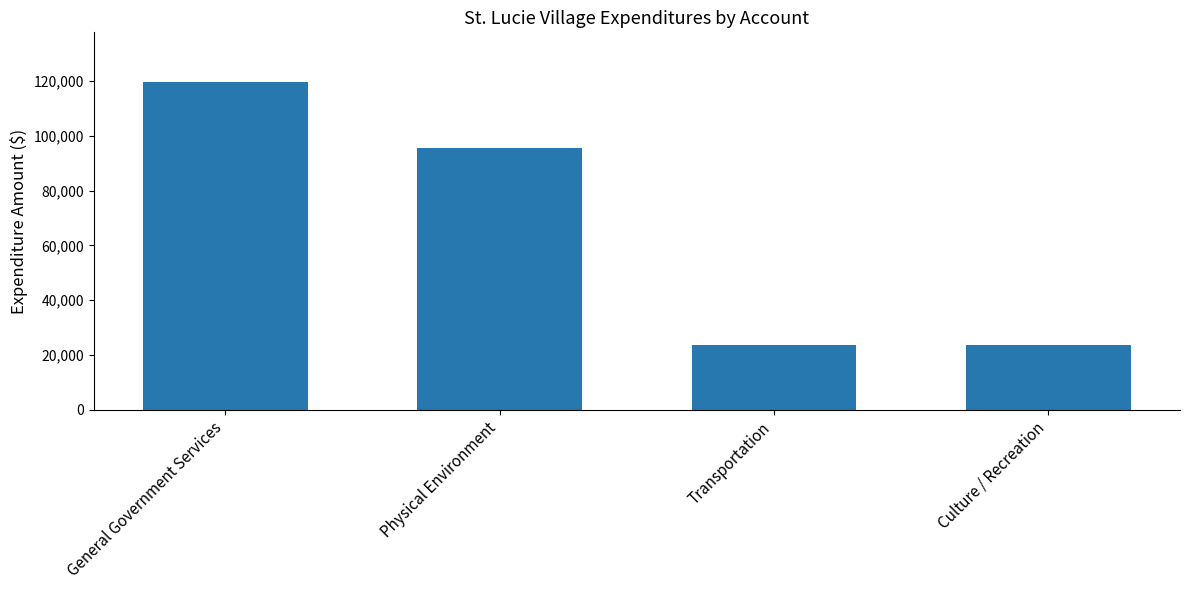

What is the average value?

65665